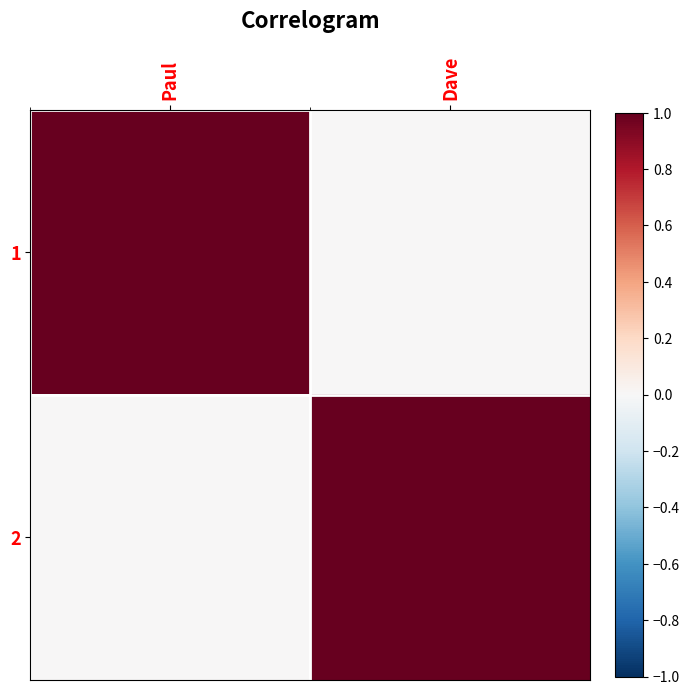

At which category does the chart reach its peak across all series?

Paul